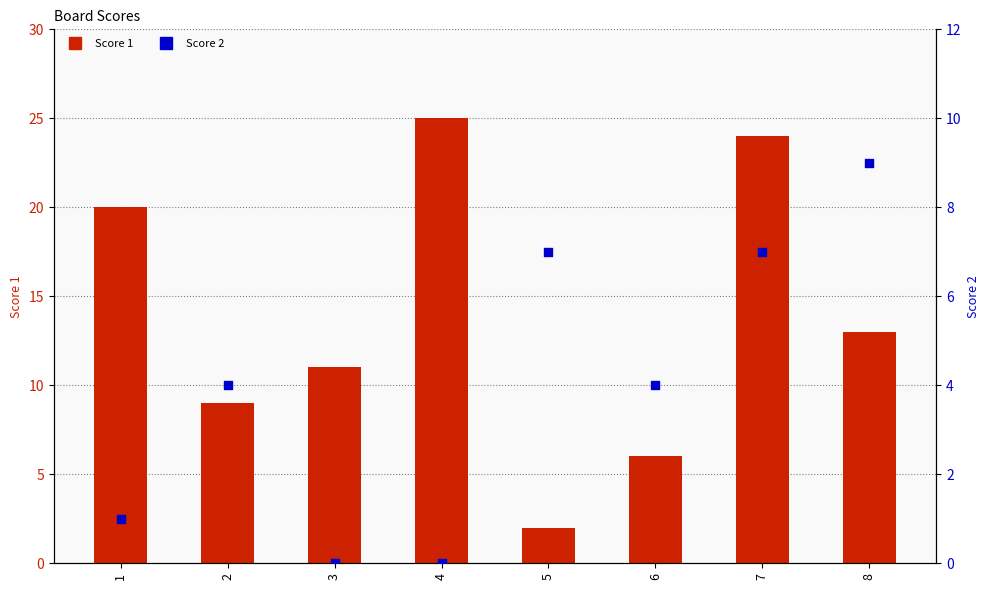

What is the total value across all series at 3?

11